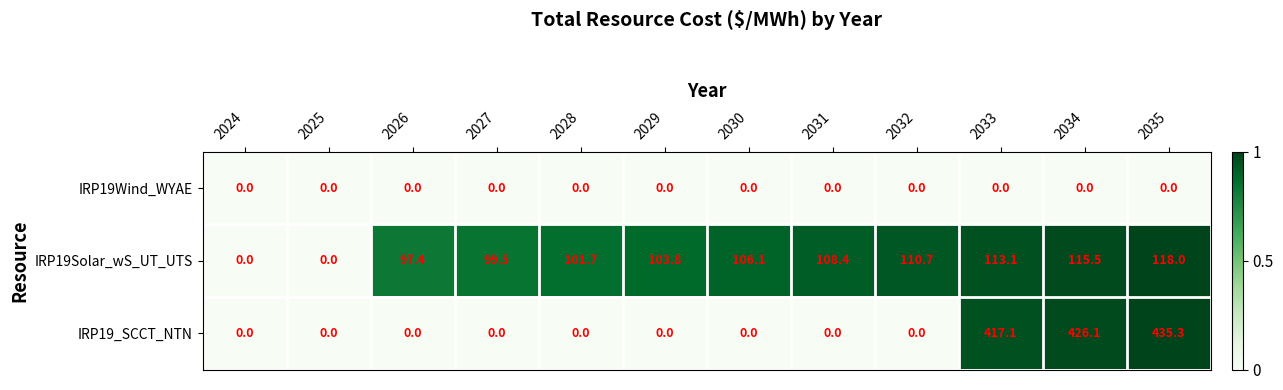

List the series in order of their peak value, lowest first.

IRP19Wind_WYAE, IRP19Solar_wS_UT_UTS, IRP19_SCCT_NTN